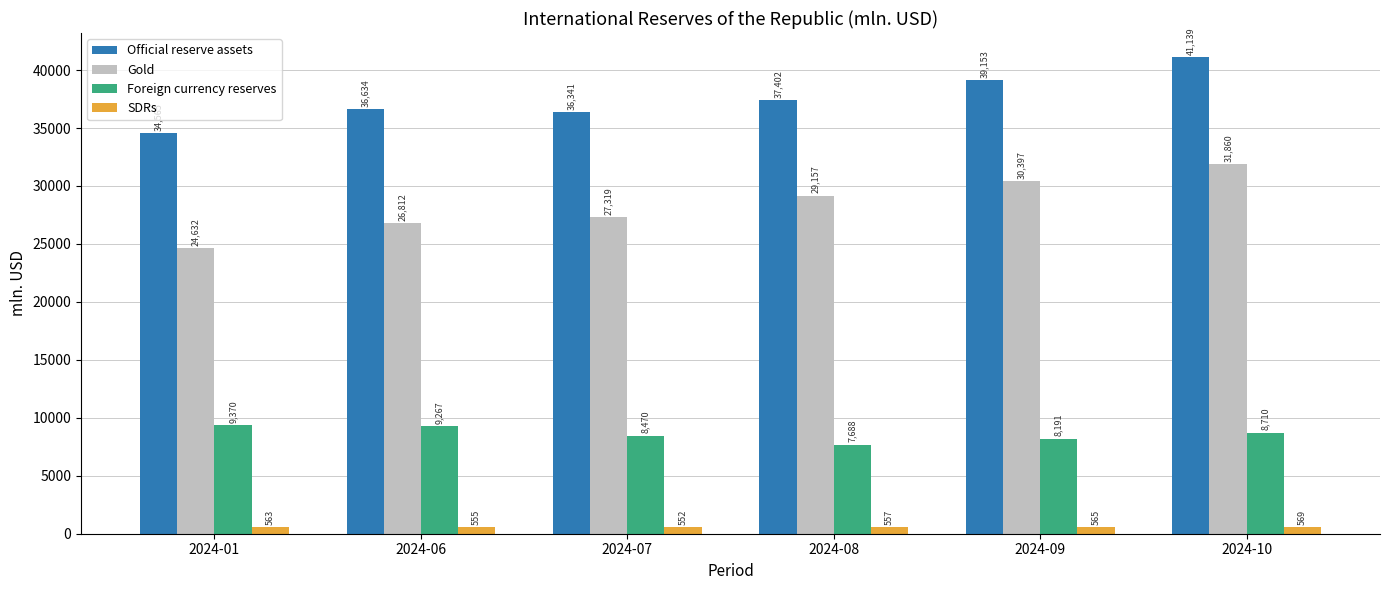

At how many categories does at least one series exceed 12348?

6